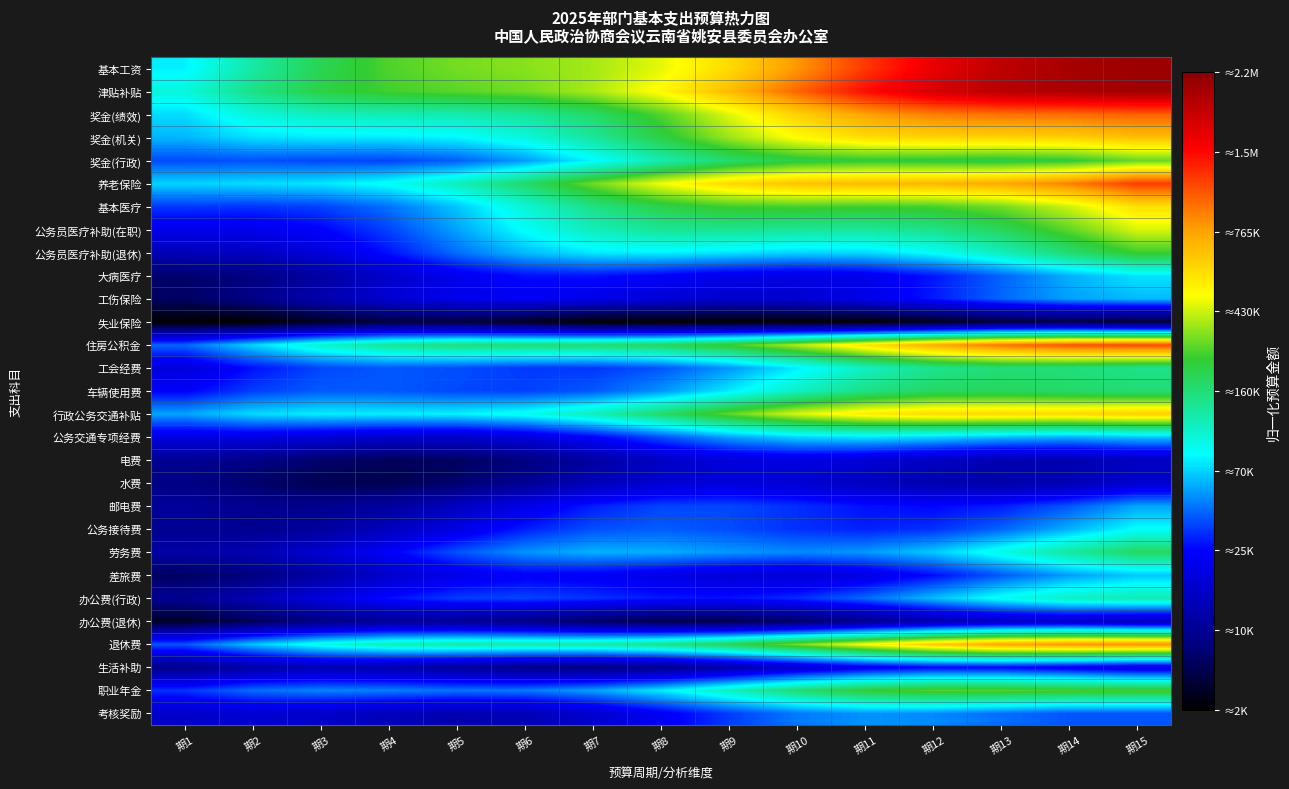

List the series in order of their peak value, highest first.

基本工资, 津贴补贴, 养老保险, 住房公积金, 奖金(绩效), 退休费, 奖金(机关), 行政公务交通补贴, 基本医疗, 公务员医疗补助(在职), 奖金(行政), 职业年金, 公务员医疗补助(退休), 车辆使用费, 劳务费, 工会经费, 办公费(行政), 公务接待费, 公务交通专项经费, 大病医疗, 差旅费, 工伤保险, 邮电费, 考核奖励, 生活补助, 电费, 水费, 办公费(退休), 失业保险